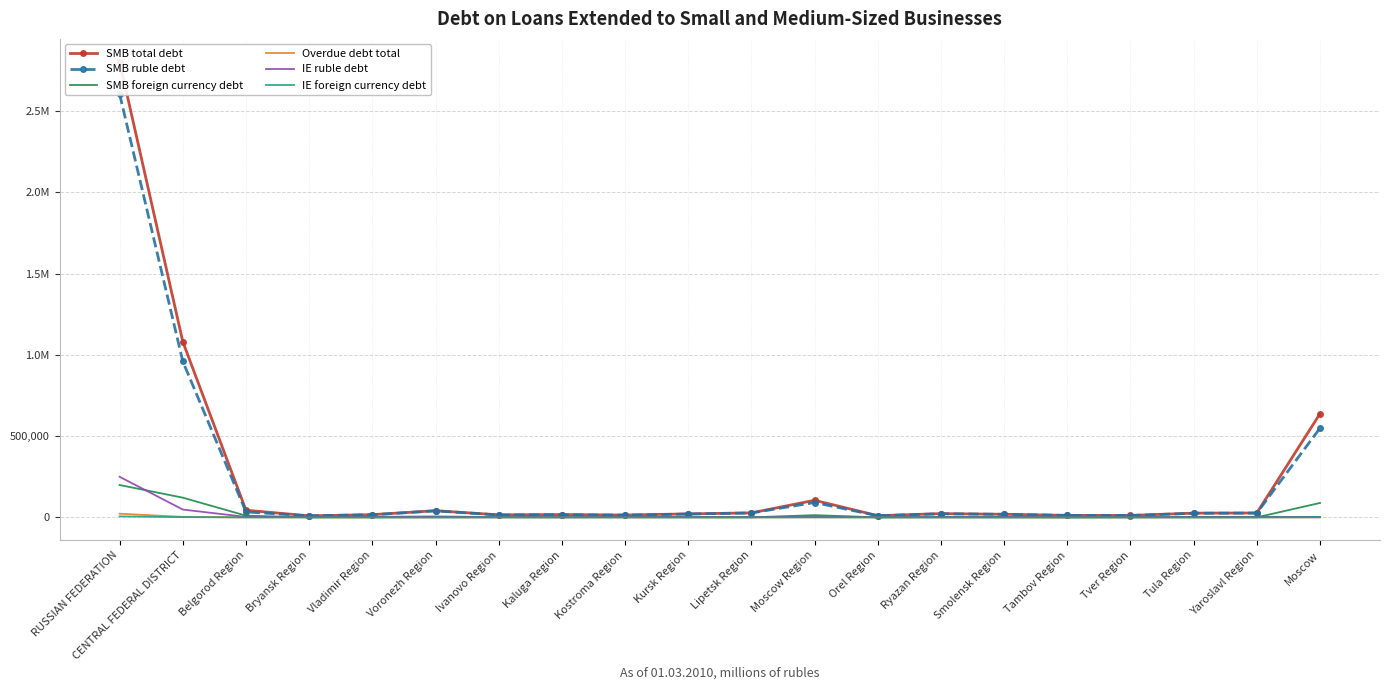

True or false: SMB foreign currency debt has more than 2 points higher than both neighbors.

True